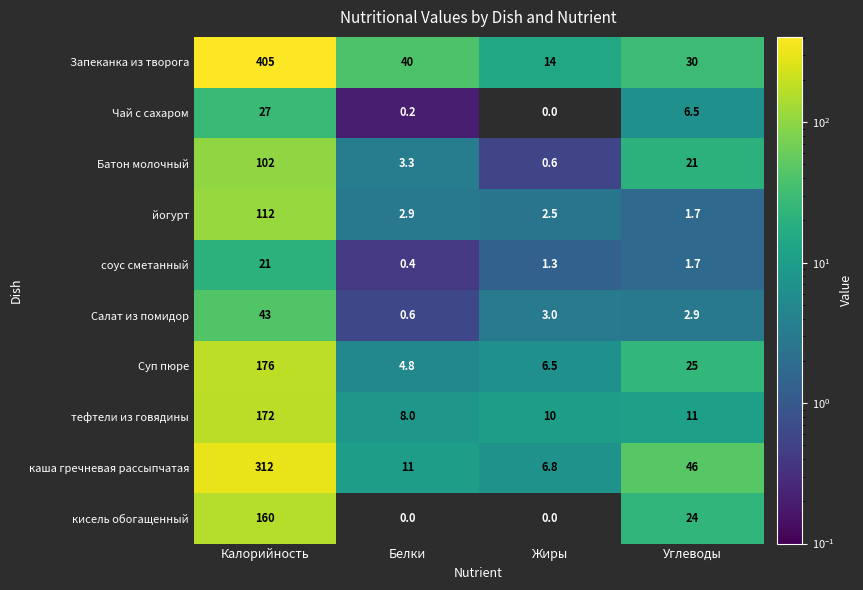

The Батон молочный series shows 0.2 at Жиры. True or false?

False